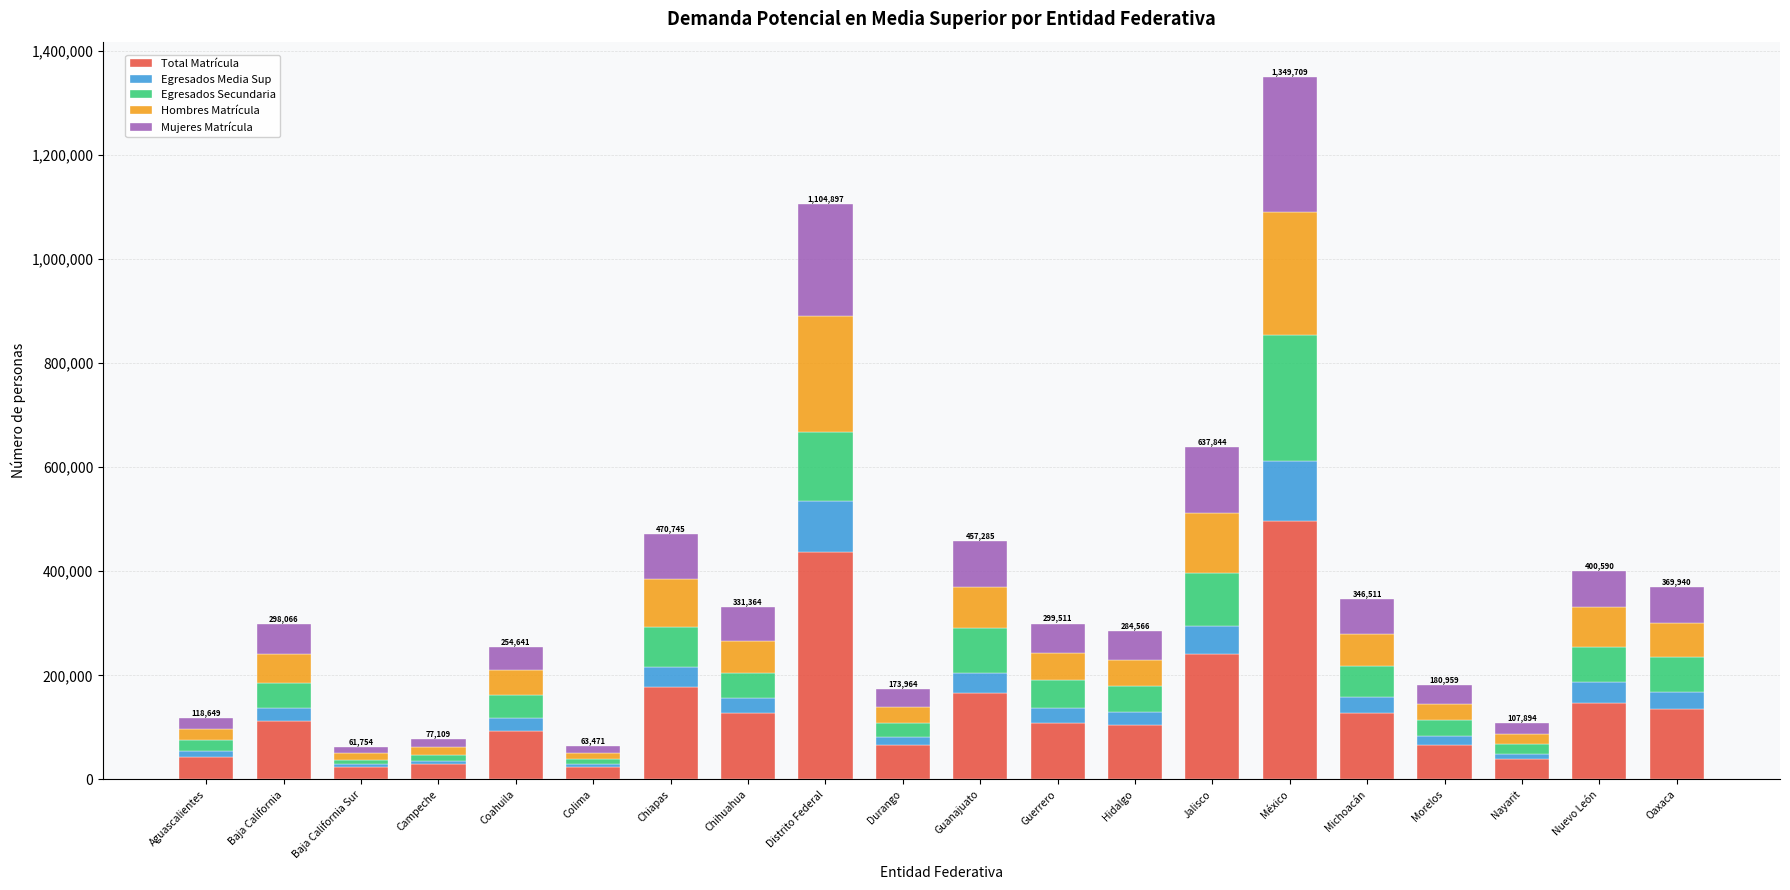

What is the approximate value of Total Matrícula at Oaxaca?

134456